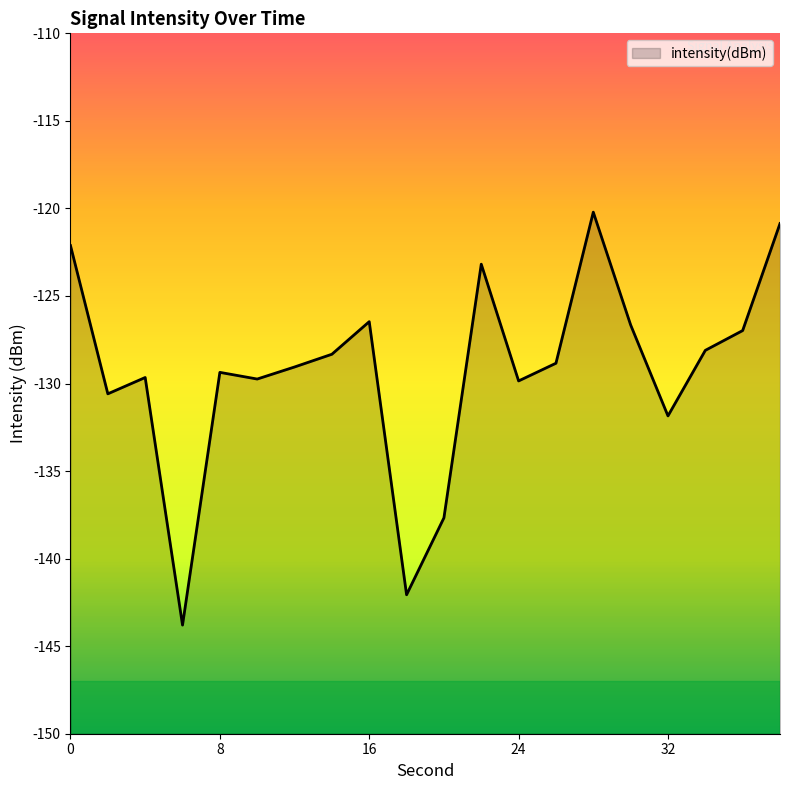

What is the greatest value displayed?

-120.2